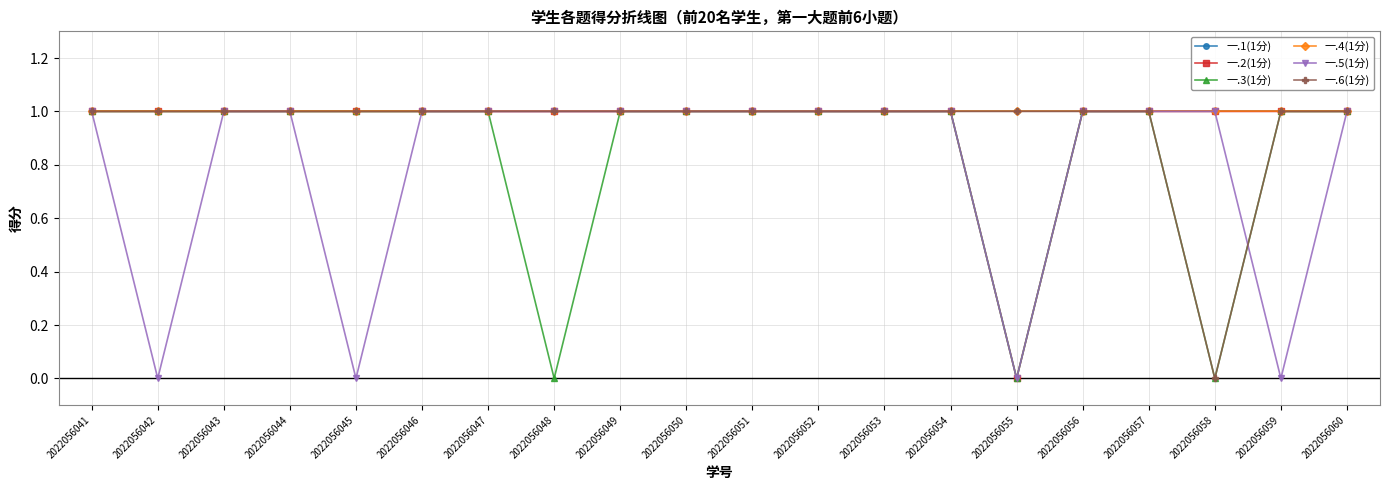

Reading left to right, what are all the values shown in this chart?

一.1(1分): 2022056041=1	2022056042=1	2022056043=1	2022056044=1	2022056045=1	2022056046=1	2022056047=1	2022056048=1	2022056049=1	2022056050=1	2022056051=1	2022056052=1	2022056053=1	2022056054=1	2022056055=1	2022056056=1	2022056057=1	2022056058=1	2022056059=1	2022056060=1
一.2(1分): 2022056041=1	2022056042=1	2022056043=1	2022056044=1	2022056045=1	2022056046=1	2022056047=1	2022056048=1	2022056049=1	2022056050=1	2022056051=1	2022056052=1	2022056053=1	2022056054=1	2022056055=0	2022056056=1	2022056057=1	2022056058=1	2022056059=1	2022056060=1
一.3(1分): 2022056041=1	2022056042=1	2022056043=1	2022056044=1	2022056045=1	2022056046=1	2022056047=1	2022056048=0	2022056049=1	2022056050=1	2022056051=1	2022056052=1	2022056053=1	2022056054=1	2022056055=0	2022056056=1	2022056057=1	2022056058=0	2022056059=1	2022056060=1
一.4(1分): 2022056041=1	2022056042=1	2022056043=1	2022056044=1	2022056045=1	2022056046=1	2022056047=1	2022056048=1	2022056049=1	2022056050=1	2022056051=1	2022056052=1	2022056053=1	2022056054=1	2022056055=1	2022056056=1	2022056057=1	2022056058=1	2022056059=1	2022056060=1
一.5(1分): 2022056041=1	2022056042=0	2022056043=1	2022056044=1	2022056045=0	2022056046=1	2022056047=1	2022056048=1	2022056049=1	2022056050=1	2022056051=1	2022056052=1	2022056053=1	2022056054=1	2022056055=0	2022056056=1	2022056057=1	2022056058=1	2022056059=0	2022056060=1
一.6(1分): 2022056041=1	2022056042=1	2022056043=1	2022056044=1	2022056045=1	2022056046=1	2022056047=1	2022056048=1	2022056049=1	2022056050=1	2022056051=1	2022056052=1	2022056053=1	2022056054=1	2022056055=1	2022056056=1	2022056057=1	2022056058=0	2022056059=1	2022056060=1